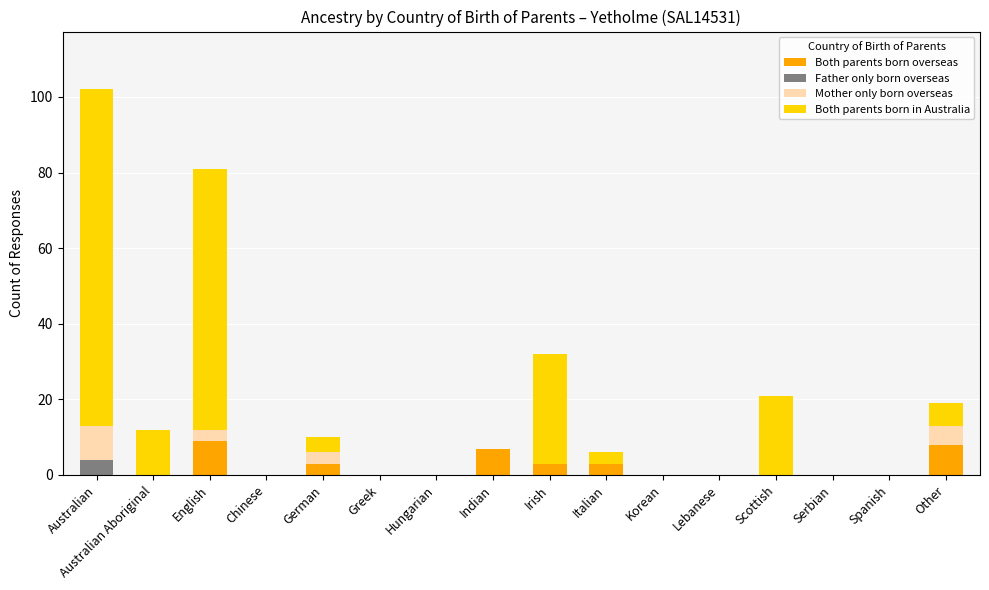

What is the sum of all Both parents born overseas values?

33